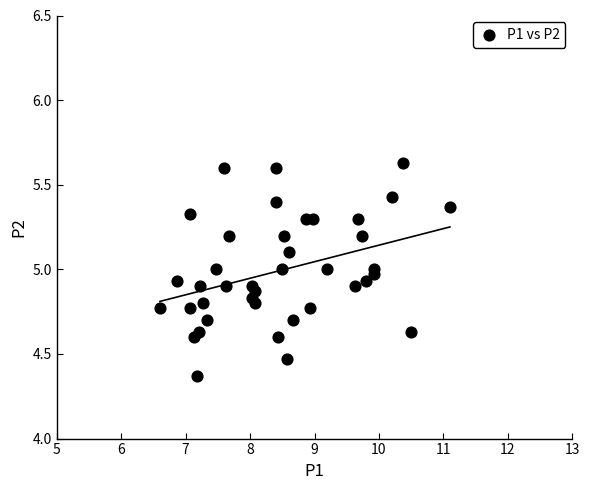

What is the range of Y values (max minus min)?

1.3